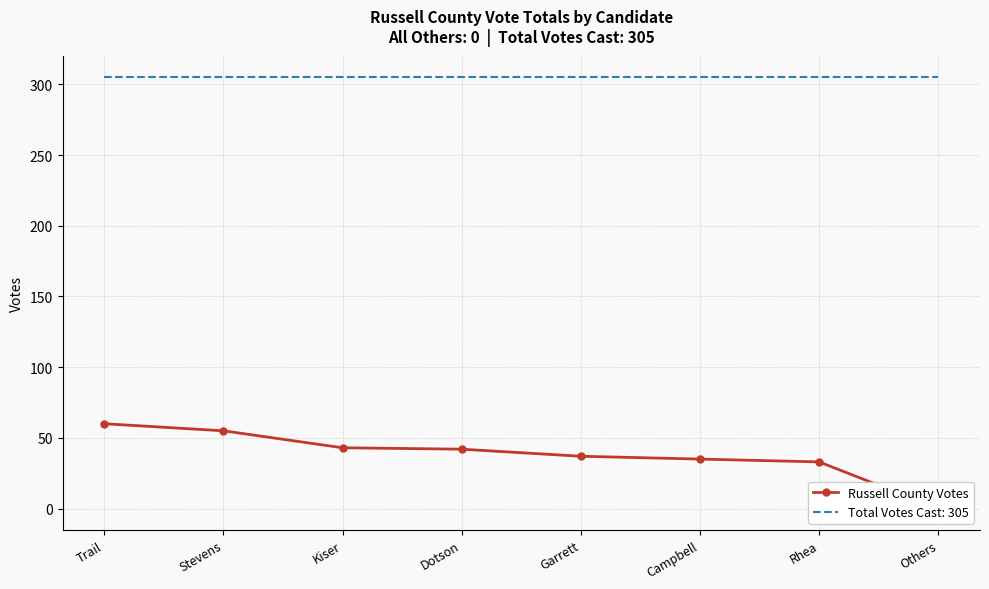

List the labels in order of value, smallest first.

Others, Rhea, Campbell, Garrett, Dotson, Kiser, Stevens, Trail